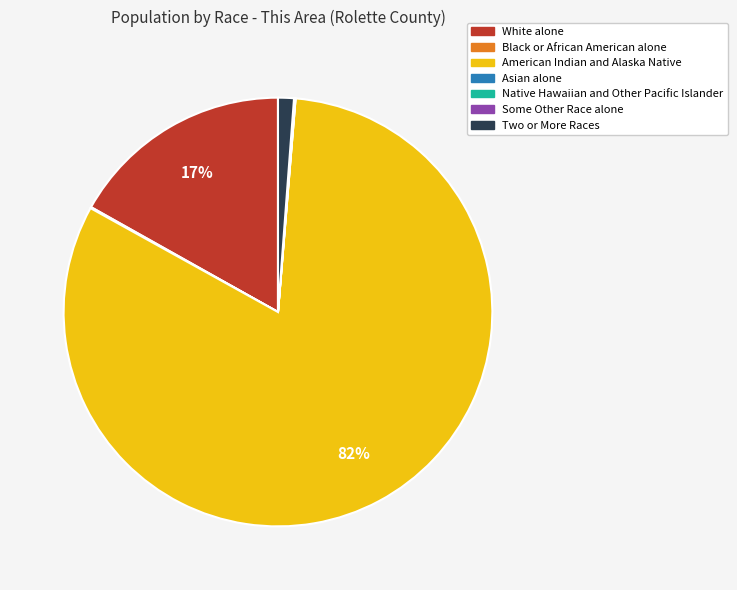

To the nearest percent, what is the difference between the largest and smallest slice percentages?

82%